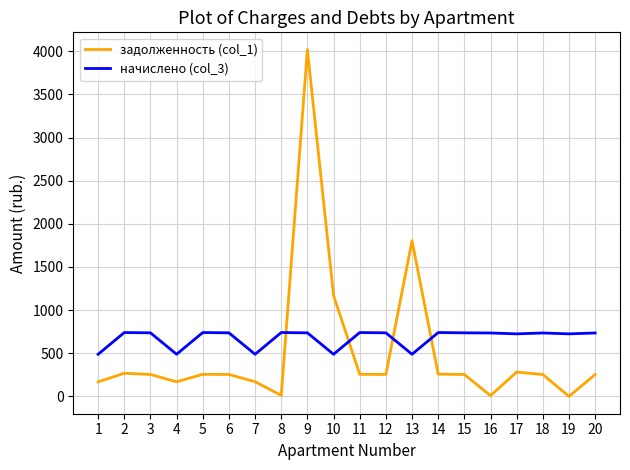

At 4, list the series in order from largest to smallest.

начислено (col_3), задолженность (col_1)